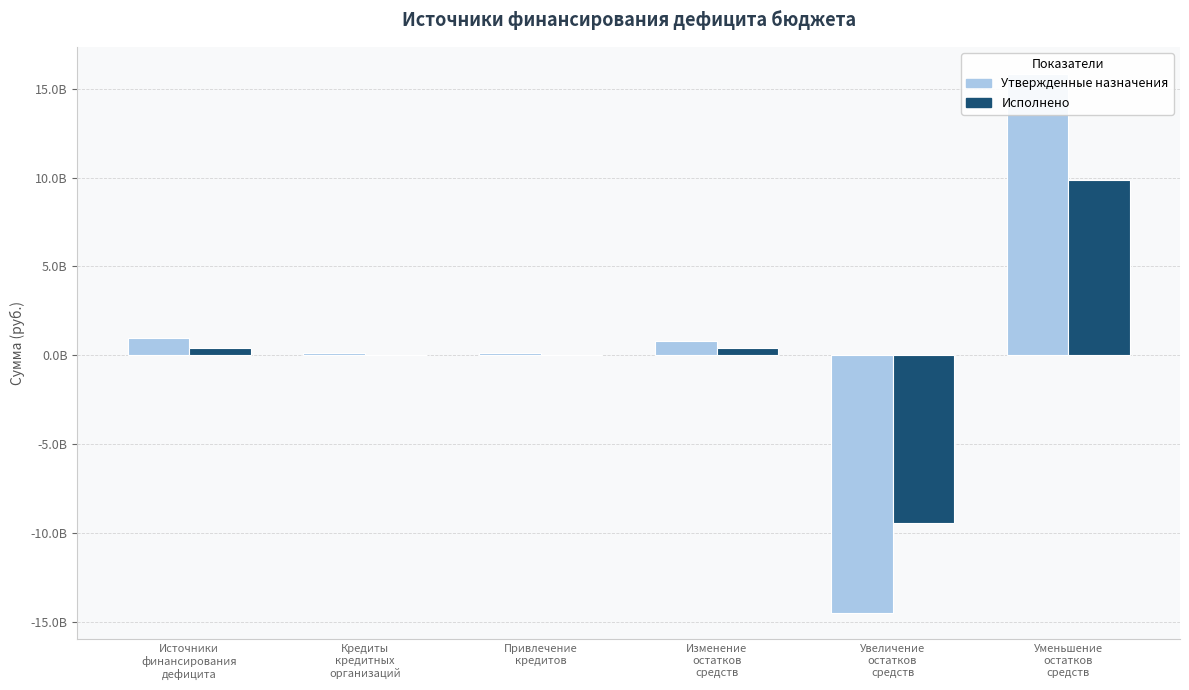

Is it true that Утвержденные назначения equals 15833280114.9 at Уменьшение
остатков
средств?

True